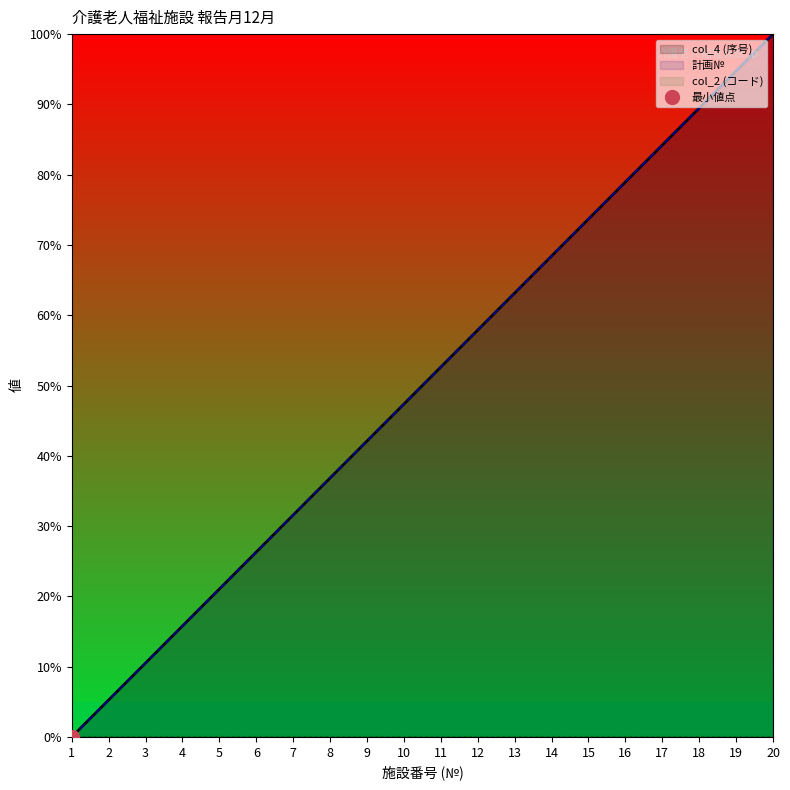

What is the value of the 計画№ point at the 2nd from the left?

5.3